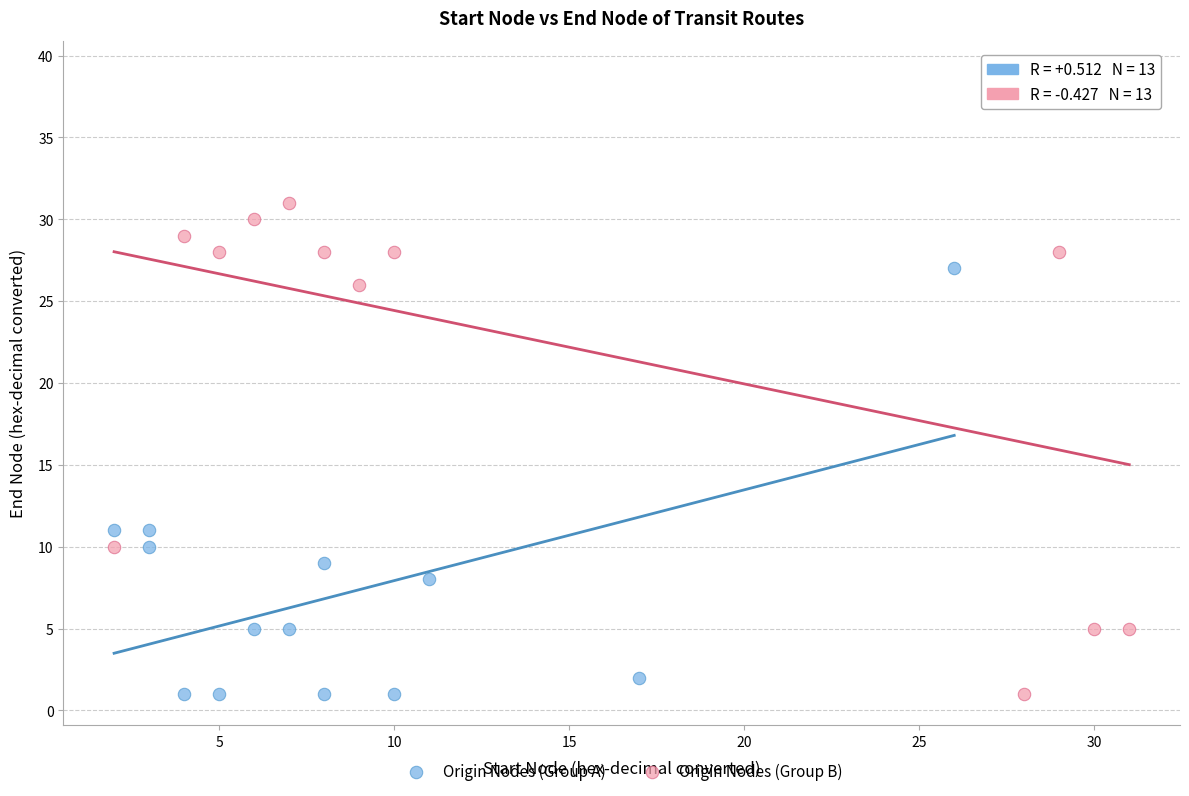

Which series has the largest Y range (max minus min)?

Origin Nodes (Group B)